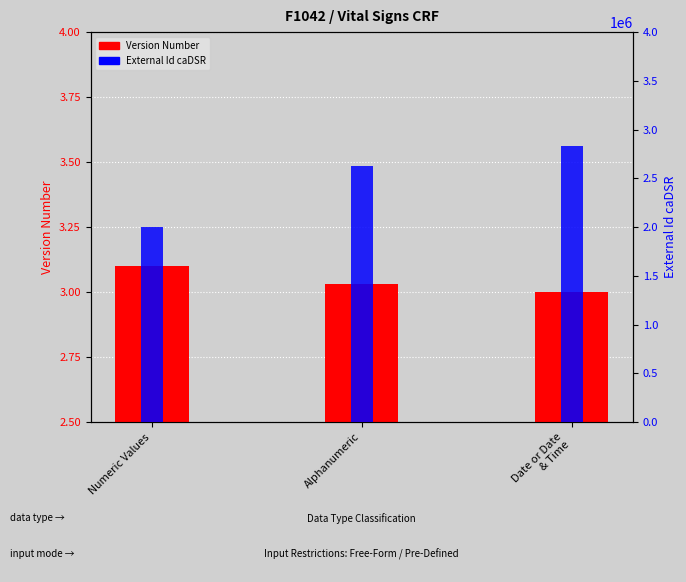

Reading left to right, list all the values displayed in this chart.

Version Number: Numeric Values=3.1	Alphanumeric=3.0	Date or Date
& Time=3.0
External Id caDSR: Numeric Values=2004291.0	Alphanumeric=2630200.0	Date or Date
& Time=2829808.0